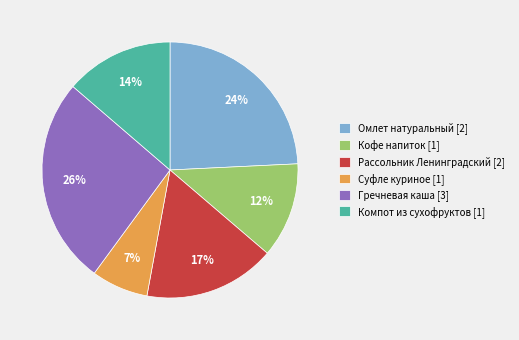

Rank the categories by value from lowest to highest.

Суфле куриное, Кофе напиток, Компот из сухофруктов, Рассольник Ленинградский, Омлет натуральный, Гречневая каша